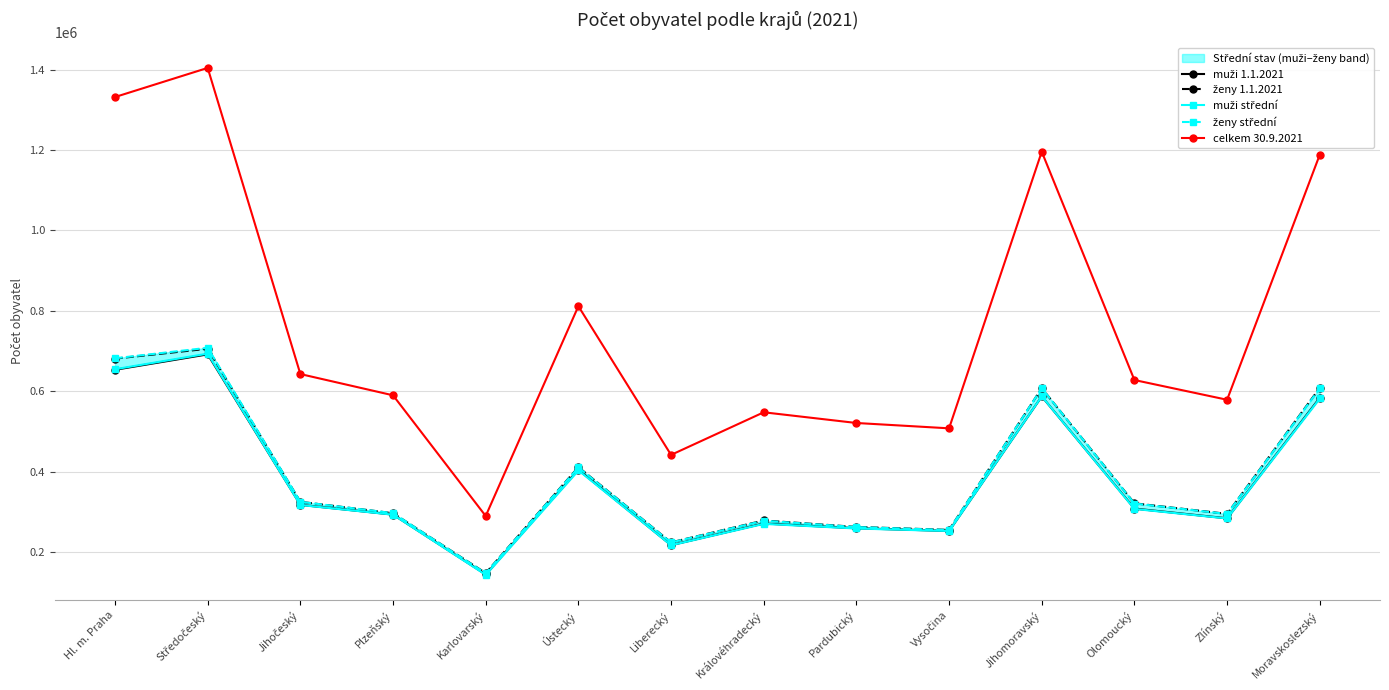

In ženy střední, how many points are higher than both neighbors (excluding endpoints)?

4